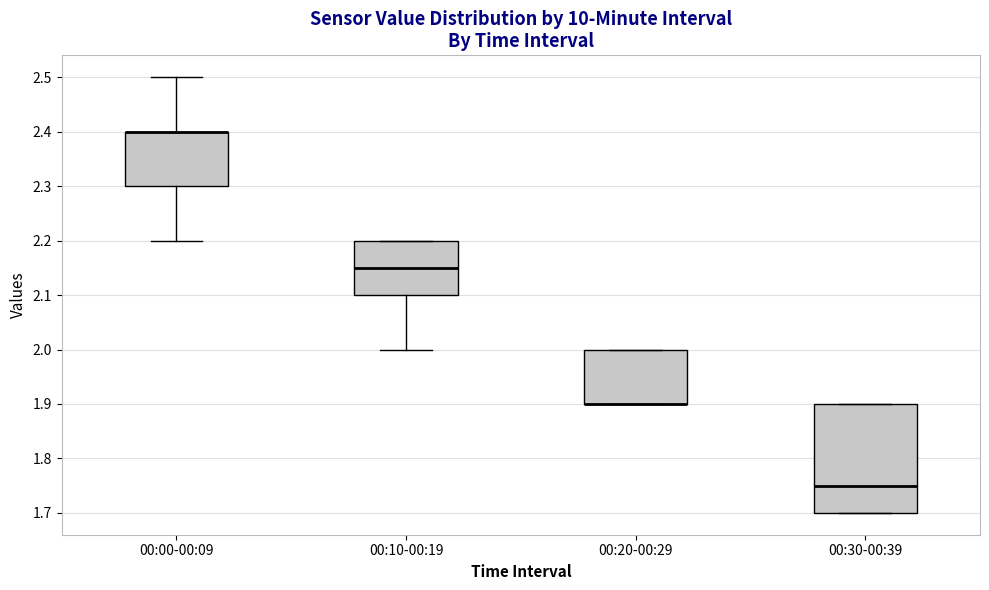

Comparing the boxes themselves (not the whiskers), which one is the tallest?

00:30-00:39